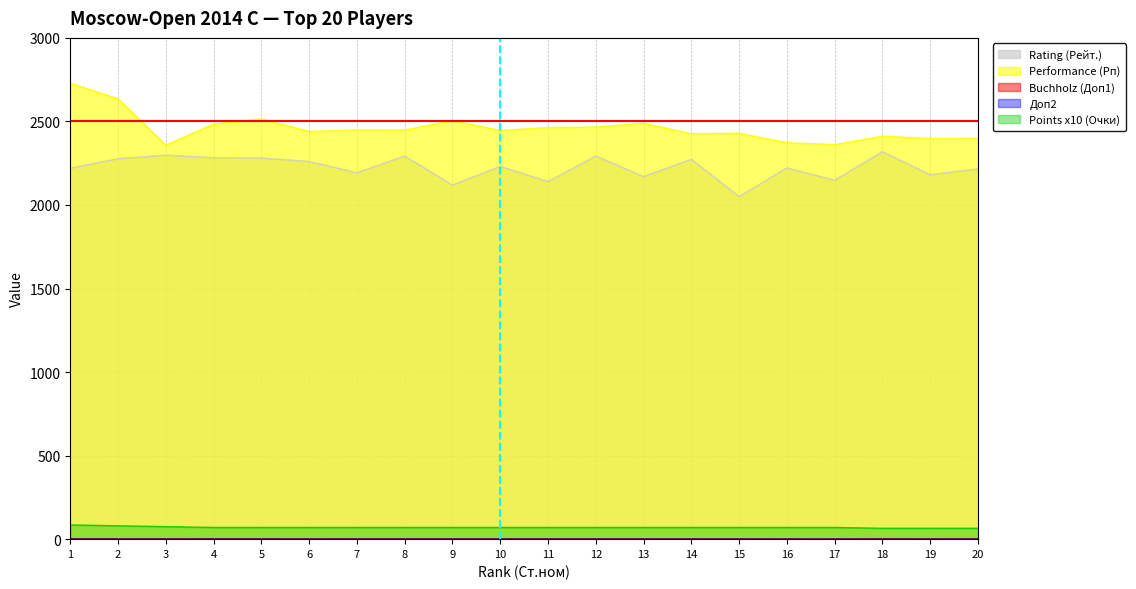

At which label does Points x10 (Очки) first exceed 70?

1